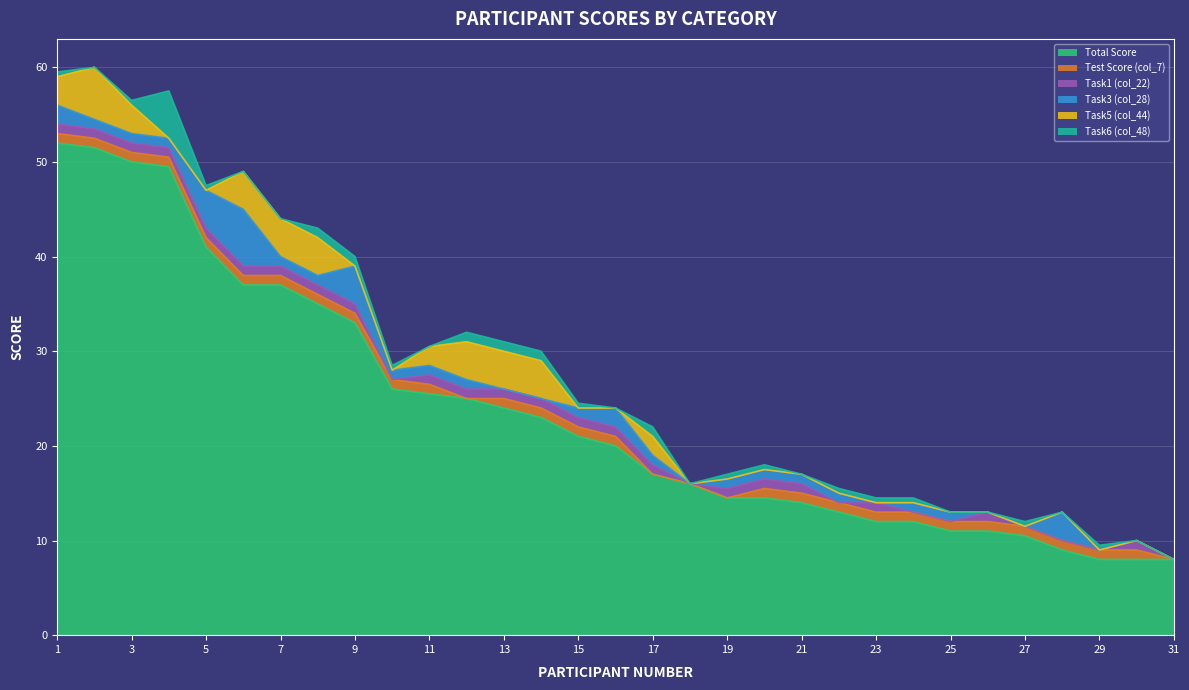

The value of Total Score at 30 is 12.4. True or false?

False